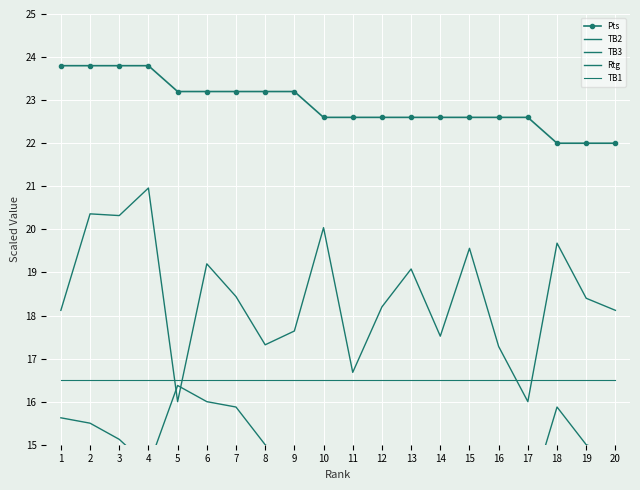

What is the sum of all Rtg values?

368.9